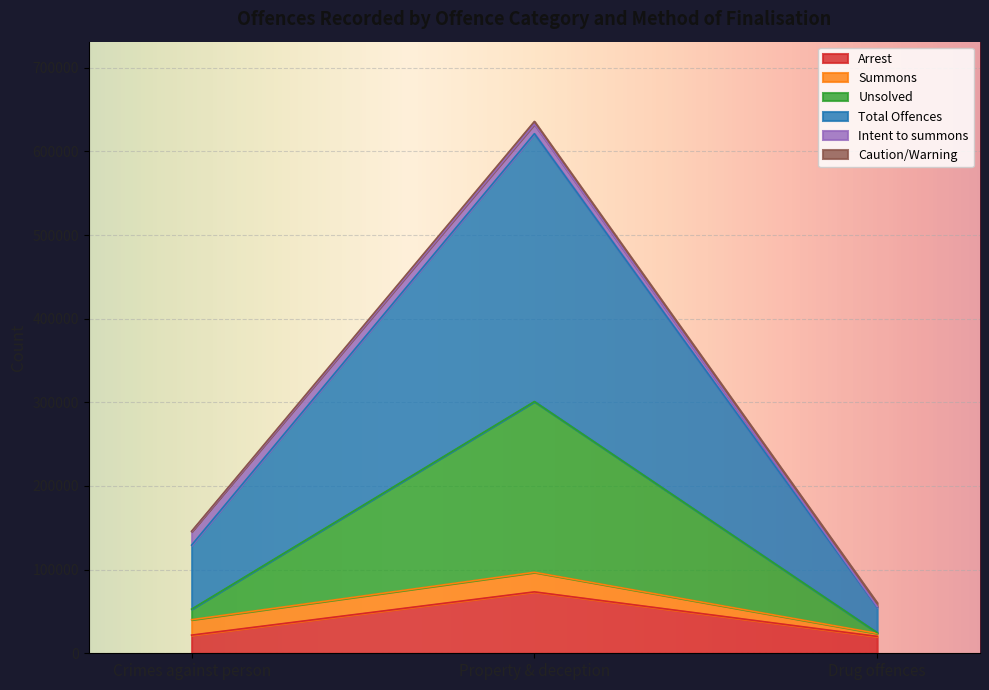

What is the label of the 1st point from the left?

Crimes against person